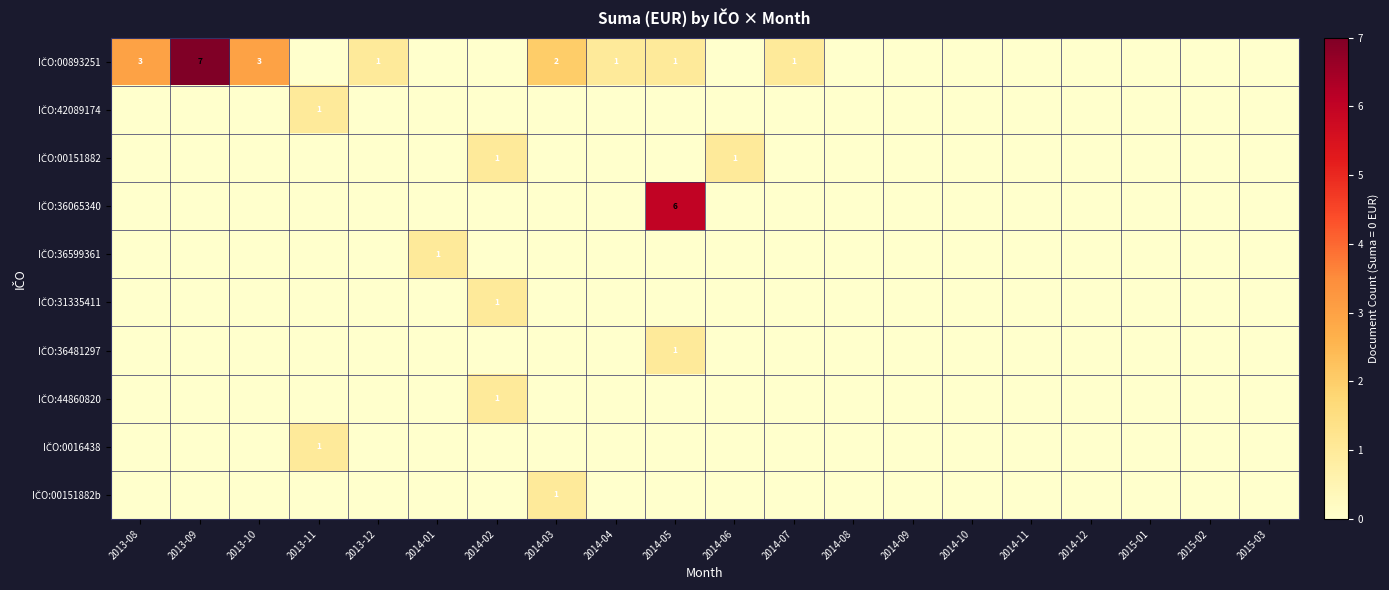

Rank the series by their maximum value, from highest to lowest.

IČO:00893251, IČO:36065340, IČO:42089174, IČO:00151882, IČO:36599361, IČO:31335411, IČO:36481297, IČO:44860820, IČO:0016438, IČO:00151882b